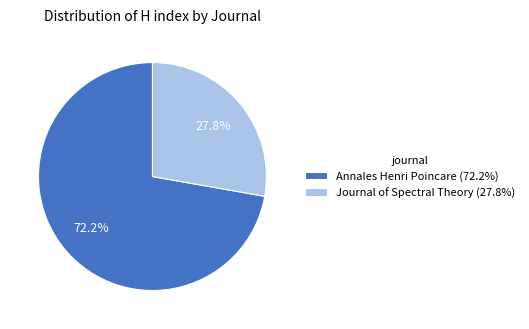

To the nearest percent, what is the difference between the Annales Henri Poincare and Journal of Spectral Theory slice percentages?

44%